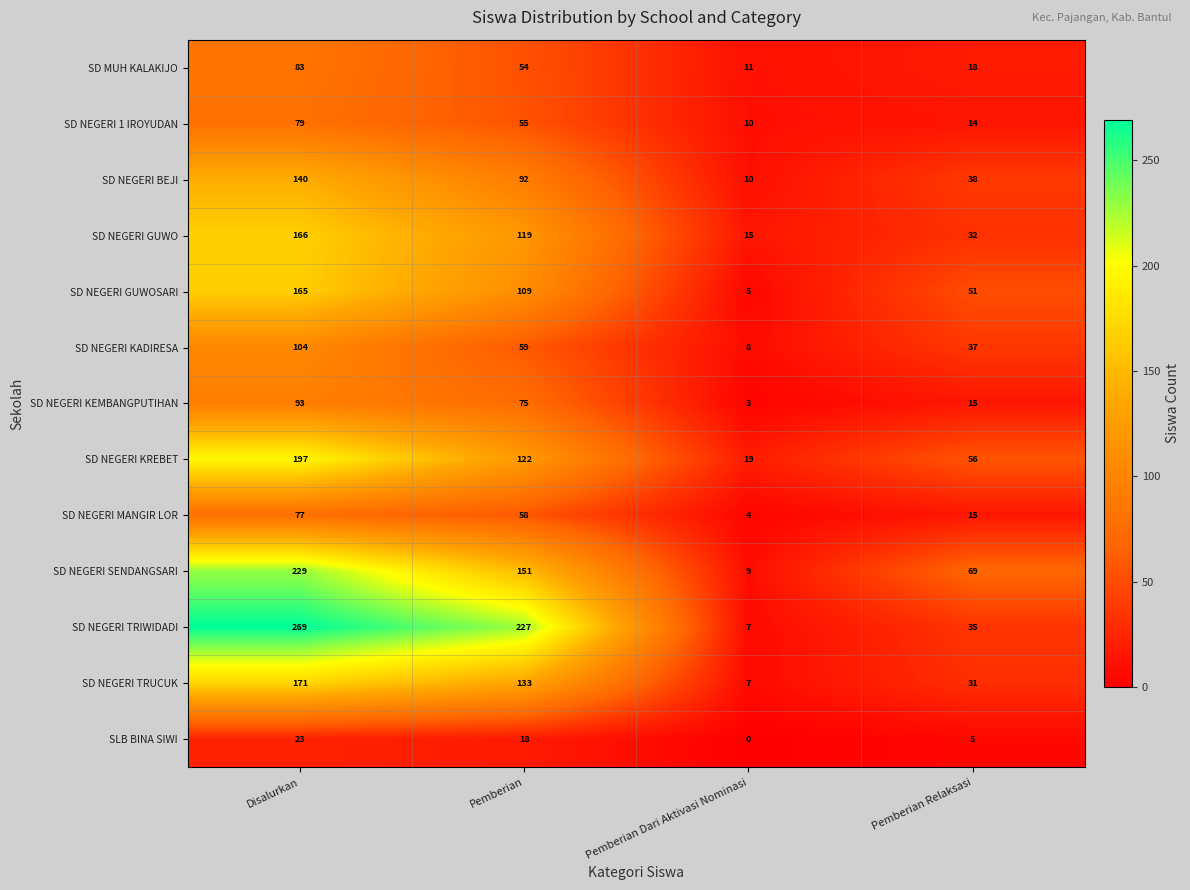

What is the difference between the highest and lowest values at Pemberian Relaksasi?

64